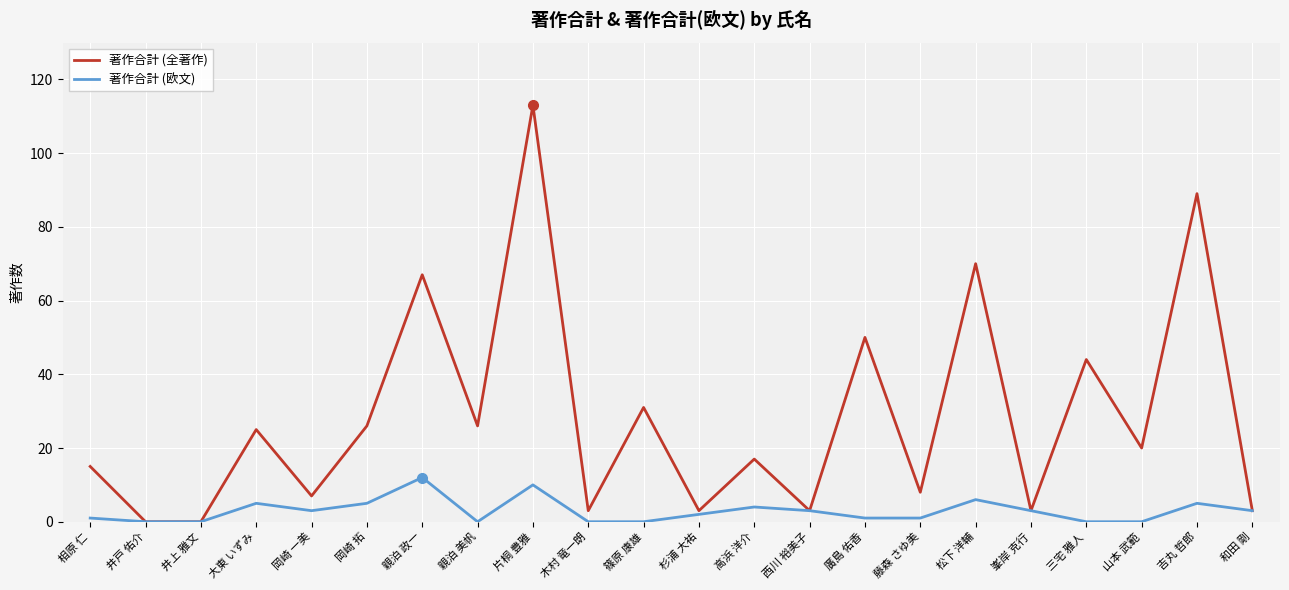

True or false: 著作合計 (全著作) has a value of 26 at 岡崎 拓.

True